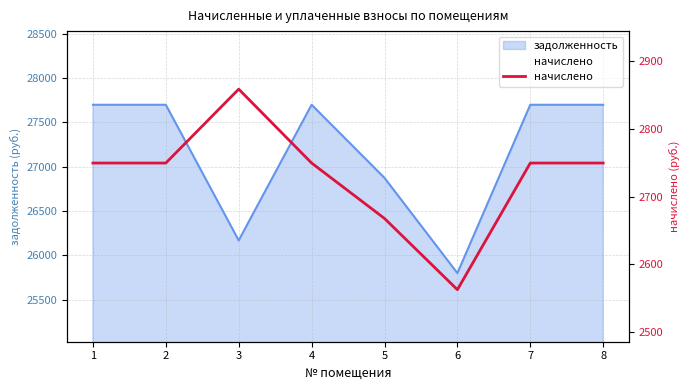

What is the value of the 7th point from the left?

2749.5